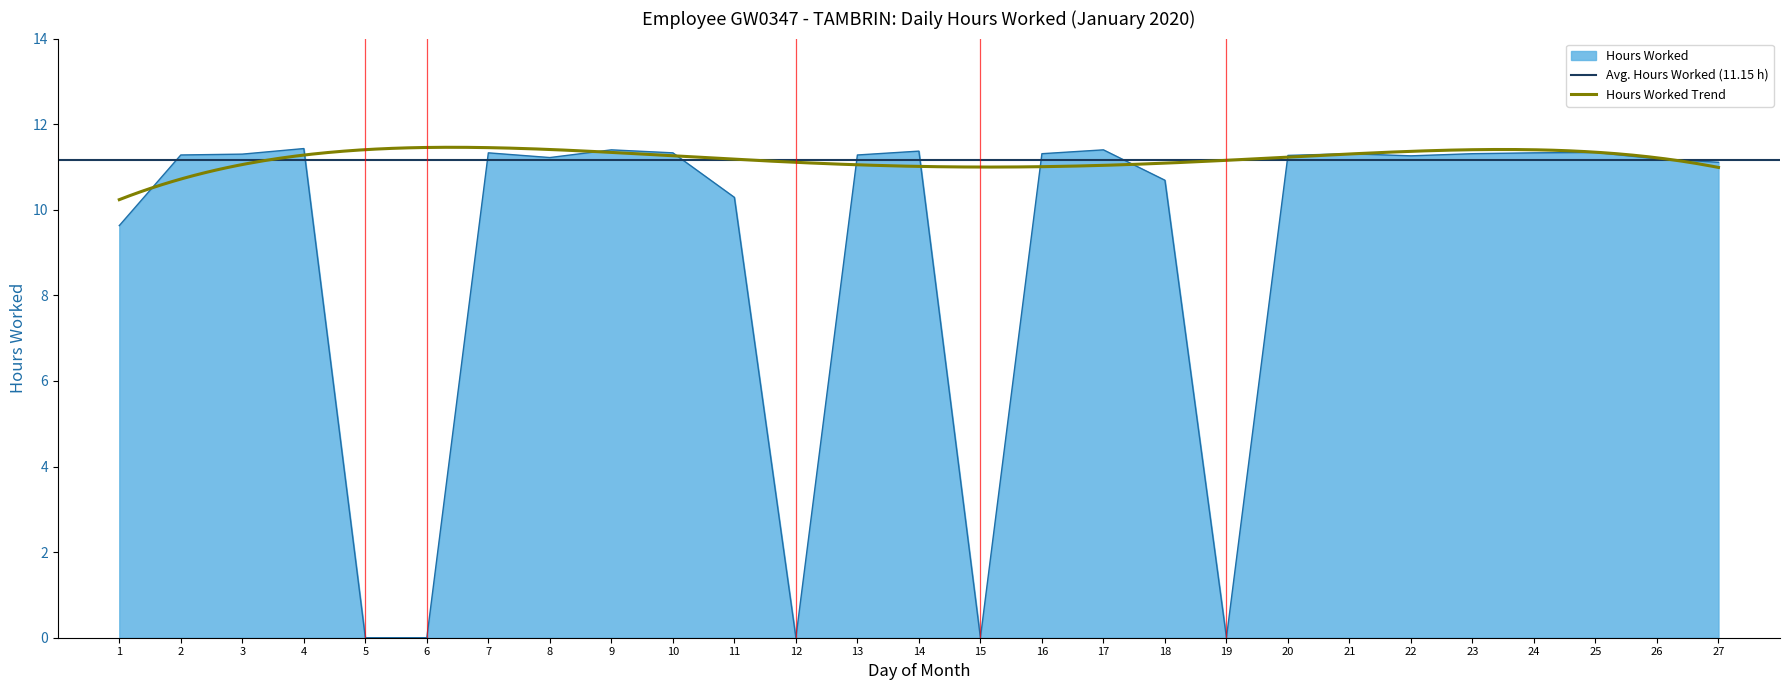

True or false: the data has more than 0 interior local peaks.

True